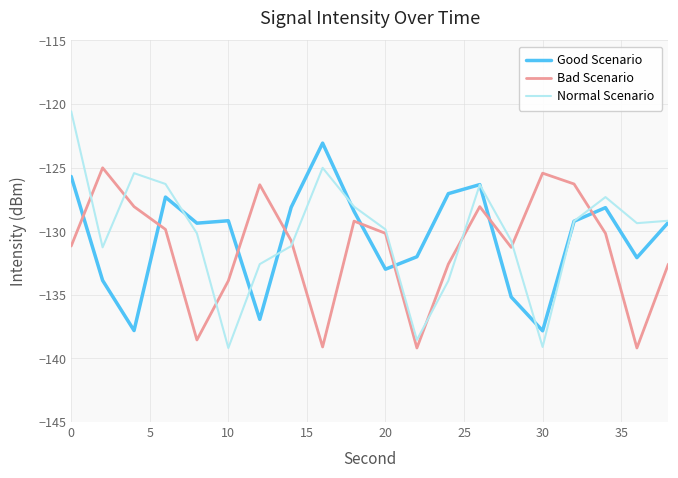

How many intersections are there between Good Scenario and Bad Scenario?

8